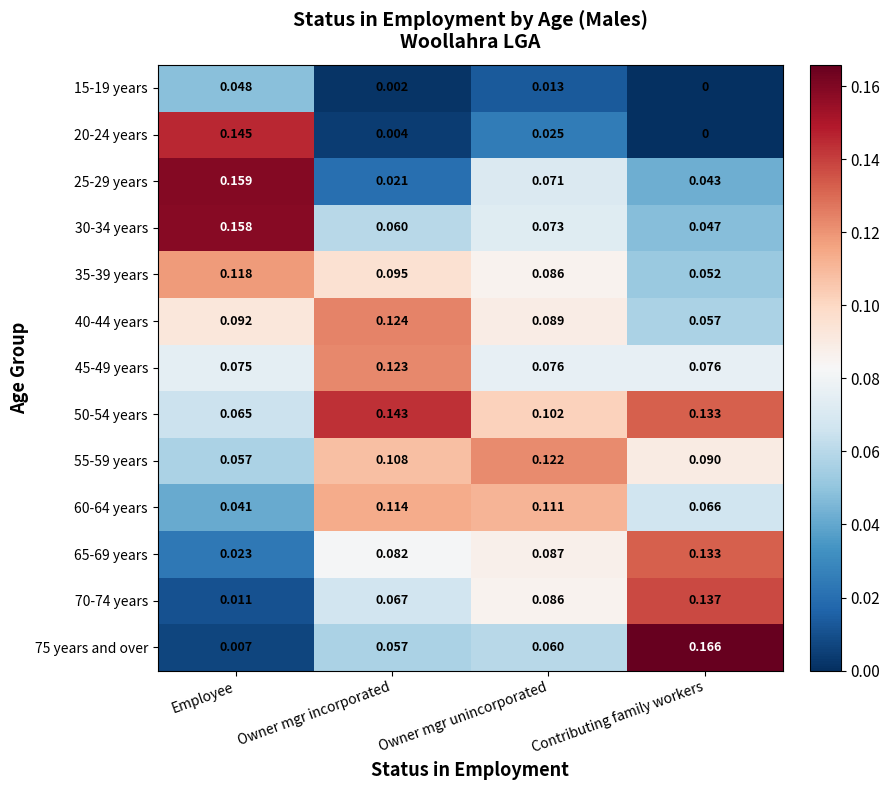

Which series has the largest range (max minus min)?

75 years and over